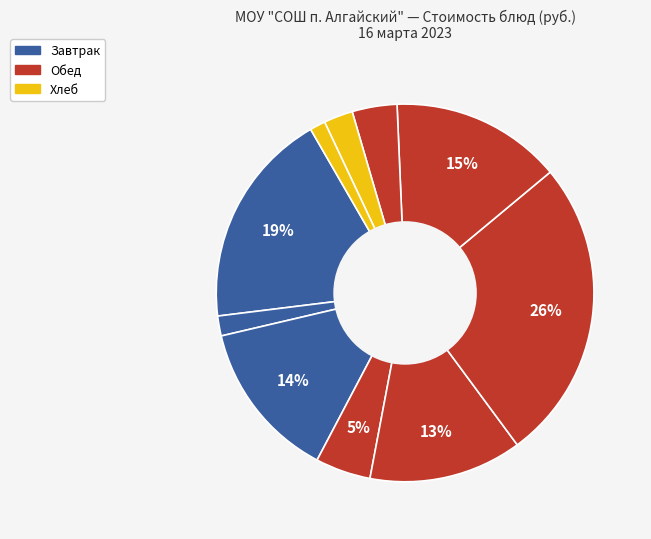

Count the number of slices in the pie.

10